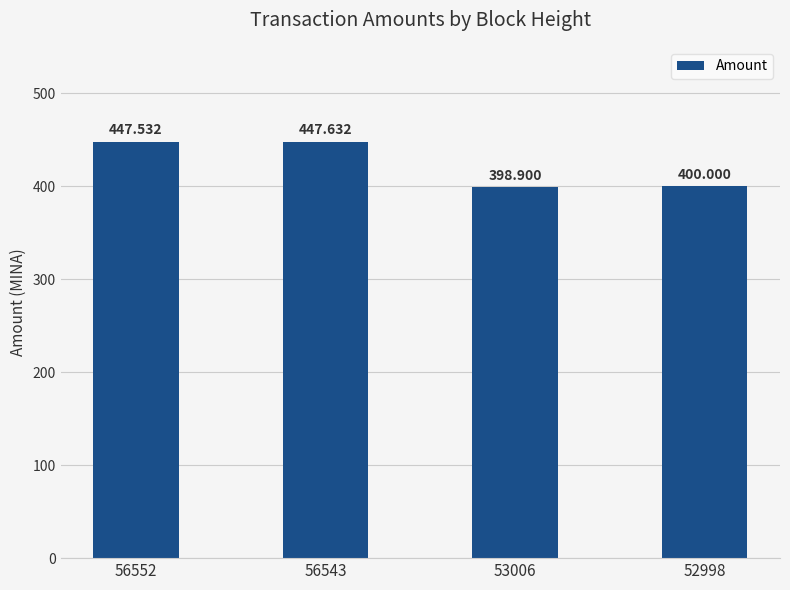

What is the average value?

423.5